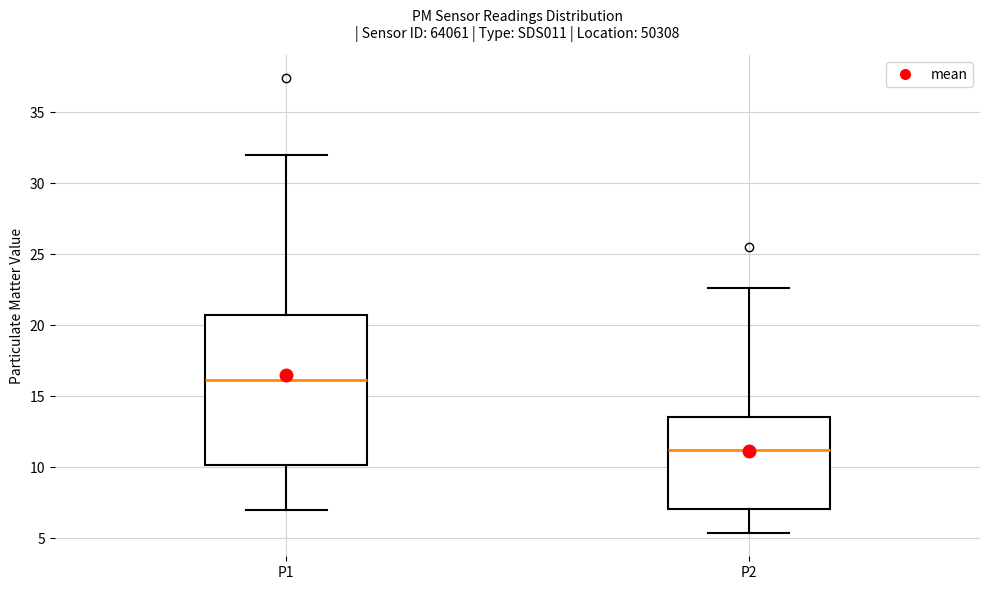

Which box's median line is the lowest?

P2